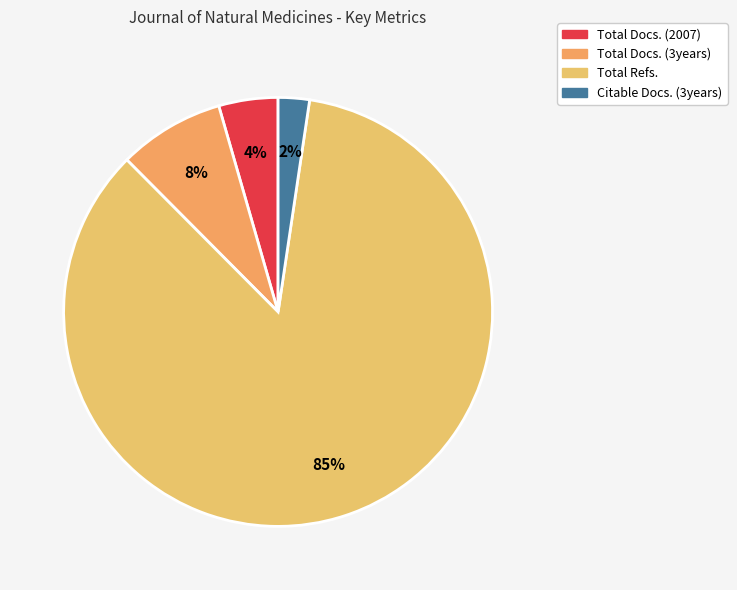

Rank the categories by value from lowest to highest.

Citable Docs. (3years), Total Docs. (2007), Total Docs. (3years), Total Refs.